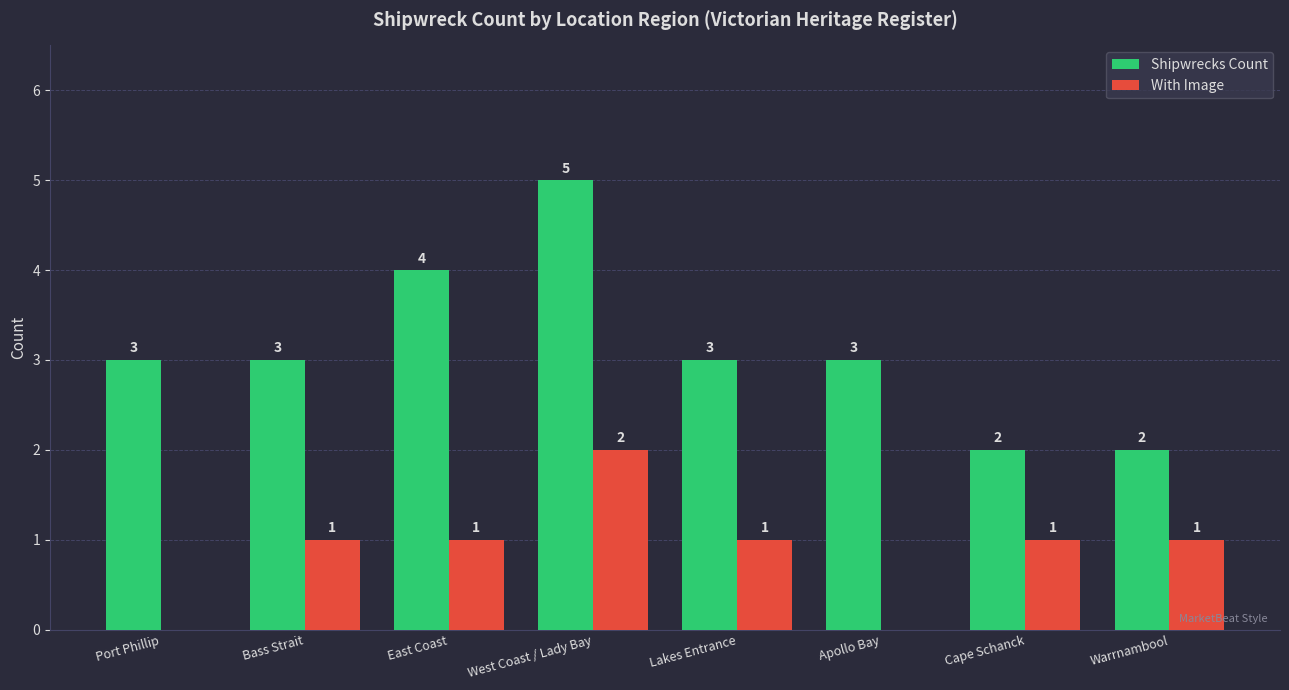

True or false: With Image has a value of 1 at Cape Schanck.

True